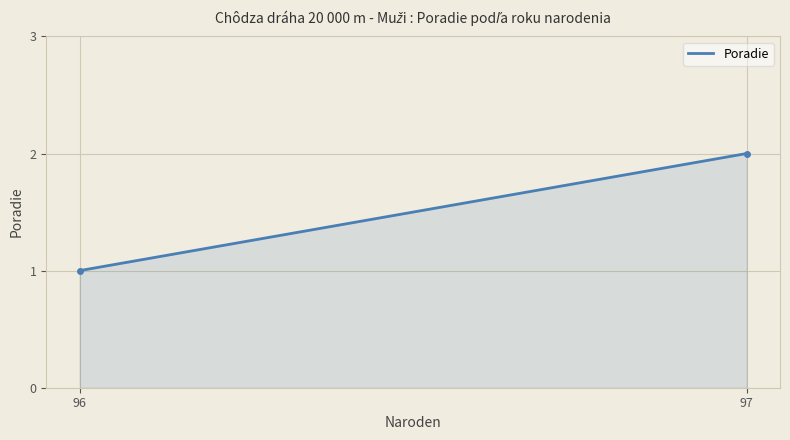

Is this an area chart (filled region under the line)?

Yes